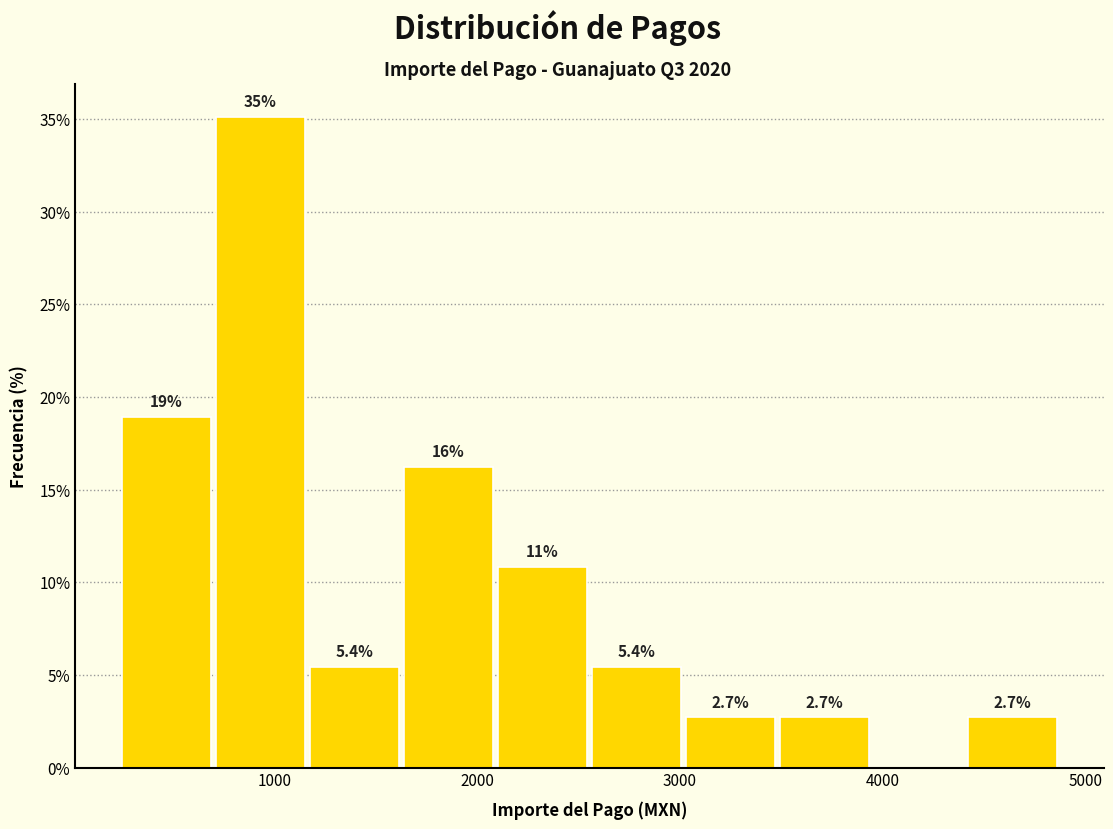

Over which range of the x-axis is the bar tallest?

700 to 1200